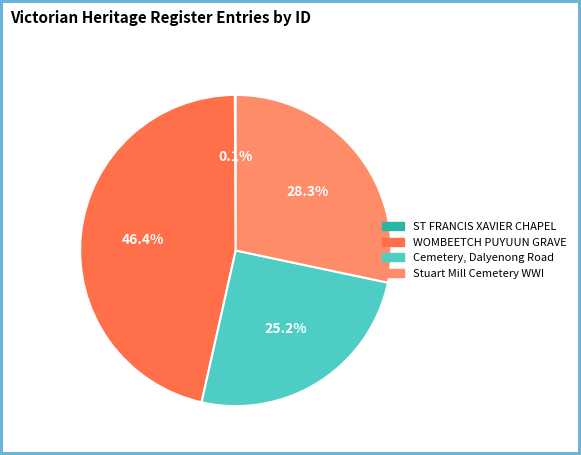

True or false: Stuart Mill Cemetery WWI accounts for 28% of the total.

True